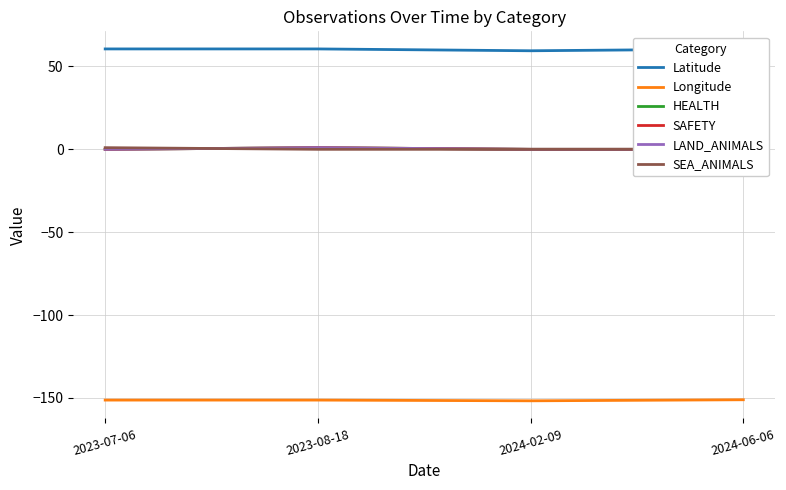

Reading left to right, extract all data points from this chart.

Latitude: 2023-07-06=60.6	2023-08-18=60.6	2024-02-09=59.4	2024-06-06=60.5
Longitude: 2023-07-06=-151.3	2023-08-18=-151.3	2024-02-09=-151.7	2024-06-06=-151.1
HEALTH: 2023-07-06=0.0	2023-08-18=1.0	2024-02-09=0.0	2024-06-06=0.0
SAFETY: 2023-07-06=0.0	2023-08-18=1.0	2024-02-09=0.0	2024-06-06=0.0
LAND_ANIMALS: 2023-07-06=0.0	2023-08-18=1.0	2024-02-09=0.0	2024-06-06=0.0
SEA_ANIMALS: 2023-07-06=1.0	2023-08-18=0.0	2024-02-09=0.0	2024-06-06=0.0